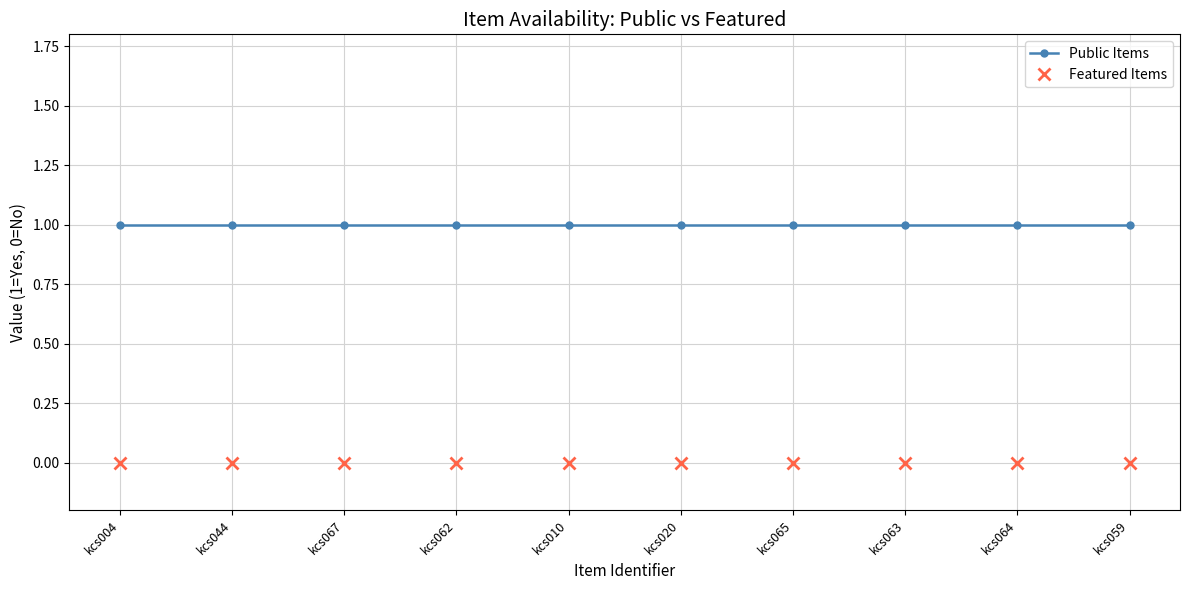

Is the value of Public Items at kcs020 greater than the value of Featured Items at kcs059?

Yes